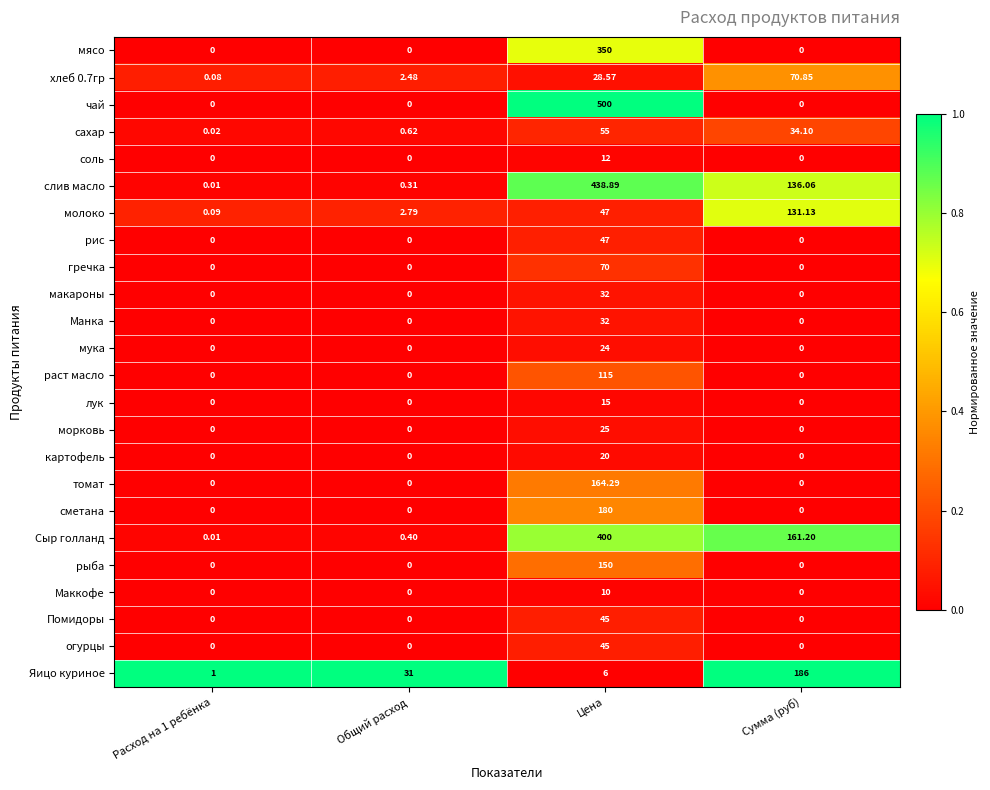

Between Расход на 1 ребёнка and Сумма (руб), which series saw the biggest shift?

Яицо куриное